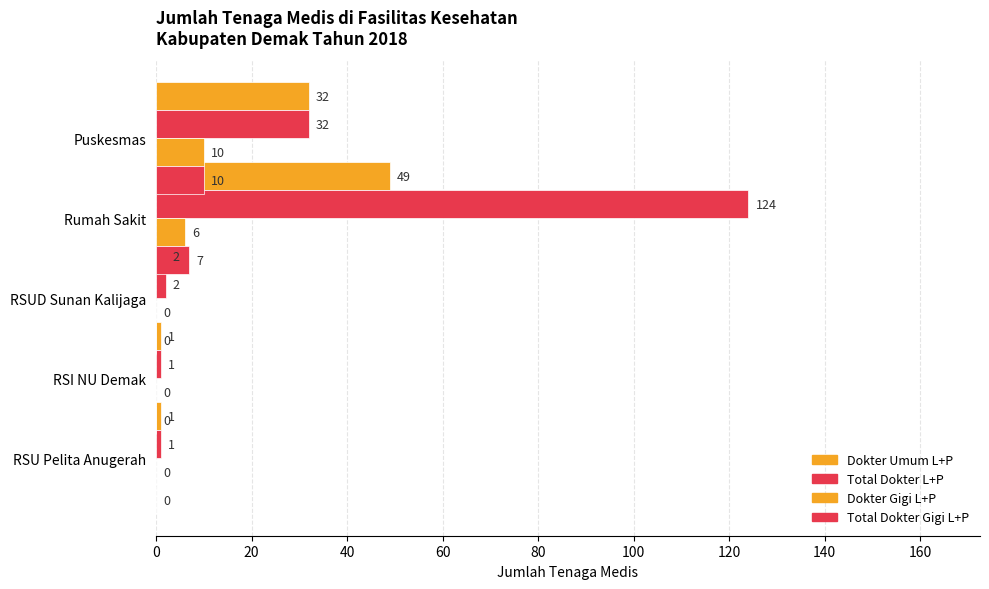

The Dokter Gigi L+P series shows 4 at Puskesmas. True or false?

False